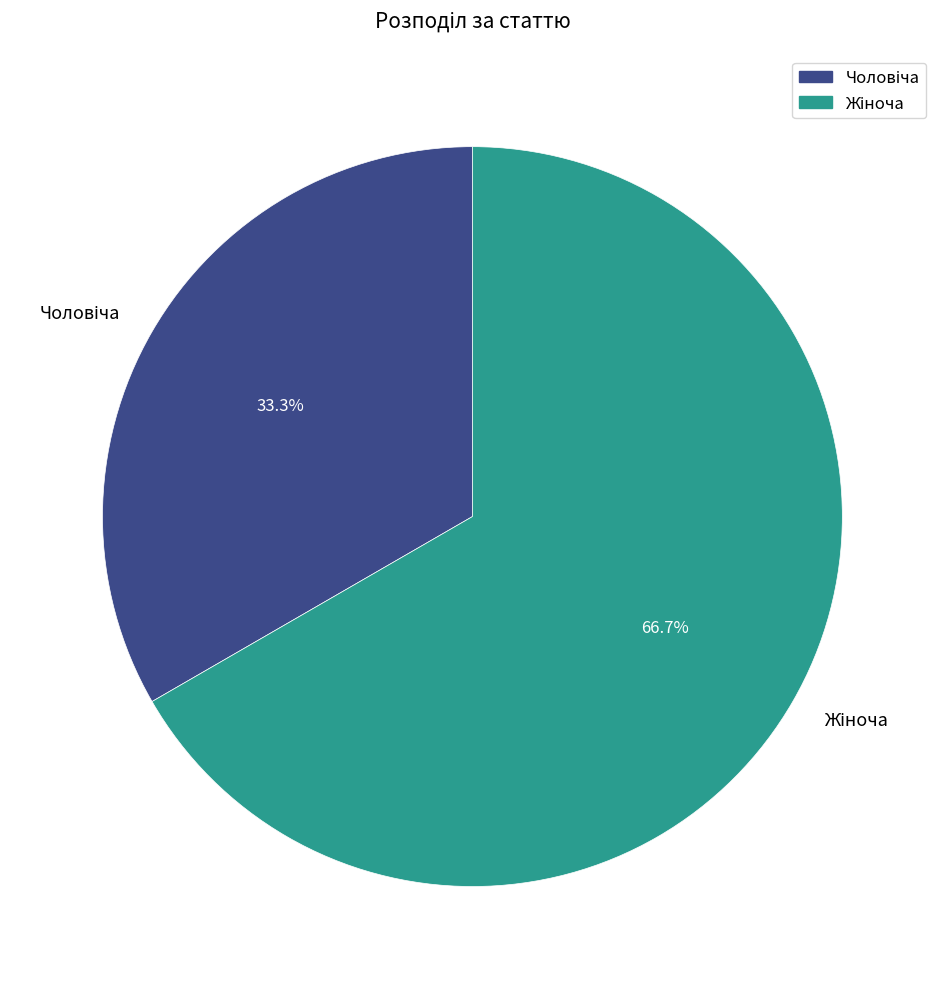

Does any single category account for the majority?

Yes